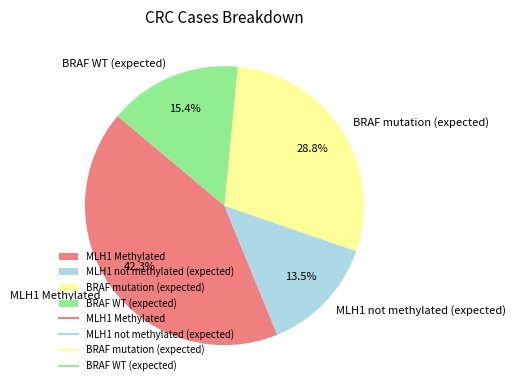

How many slices are in this pie chart?

4